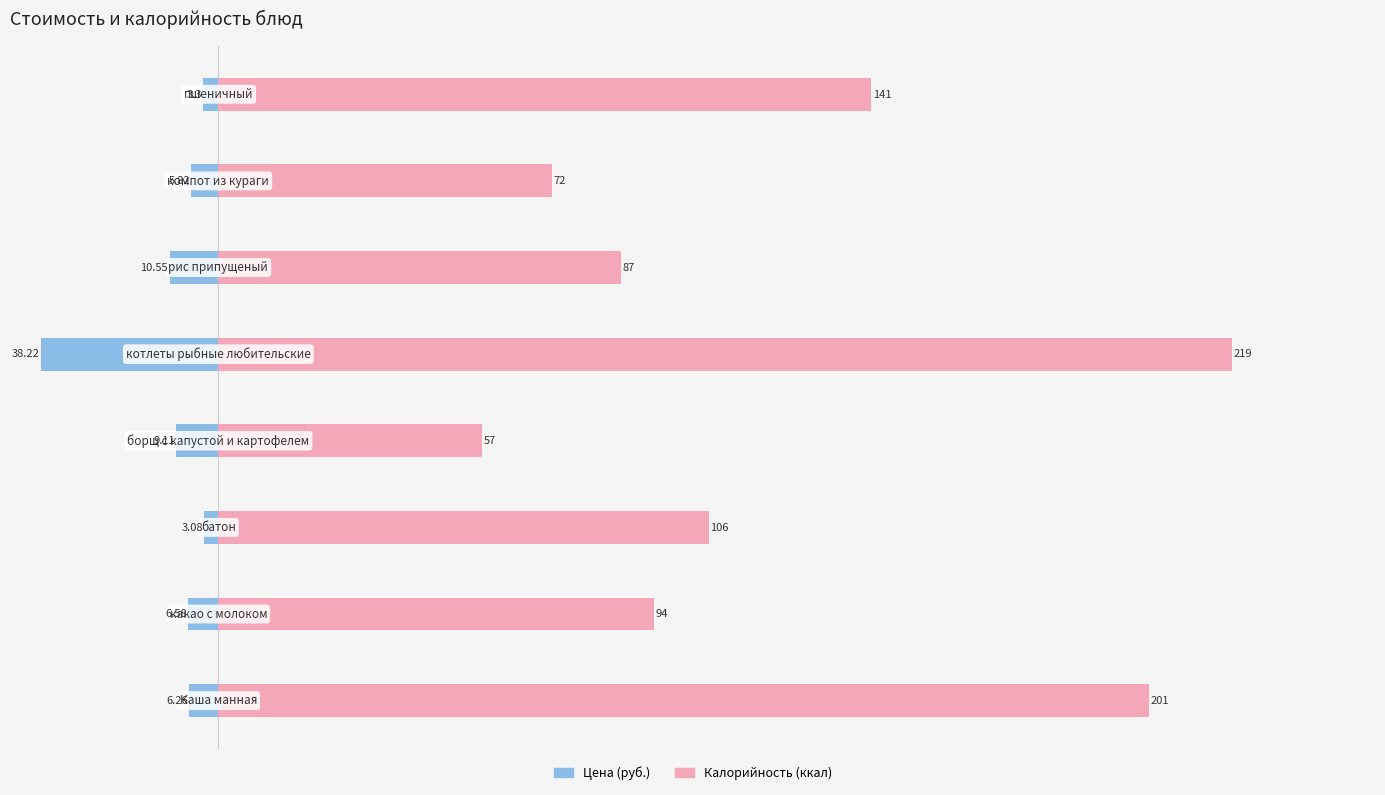

Which series has the widest spread of values?

Калорийность (ккал)